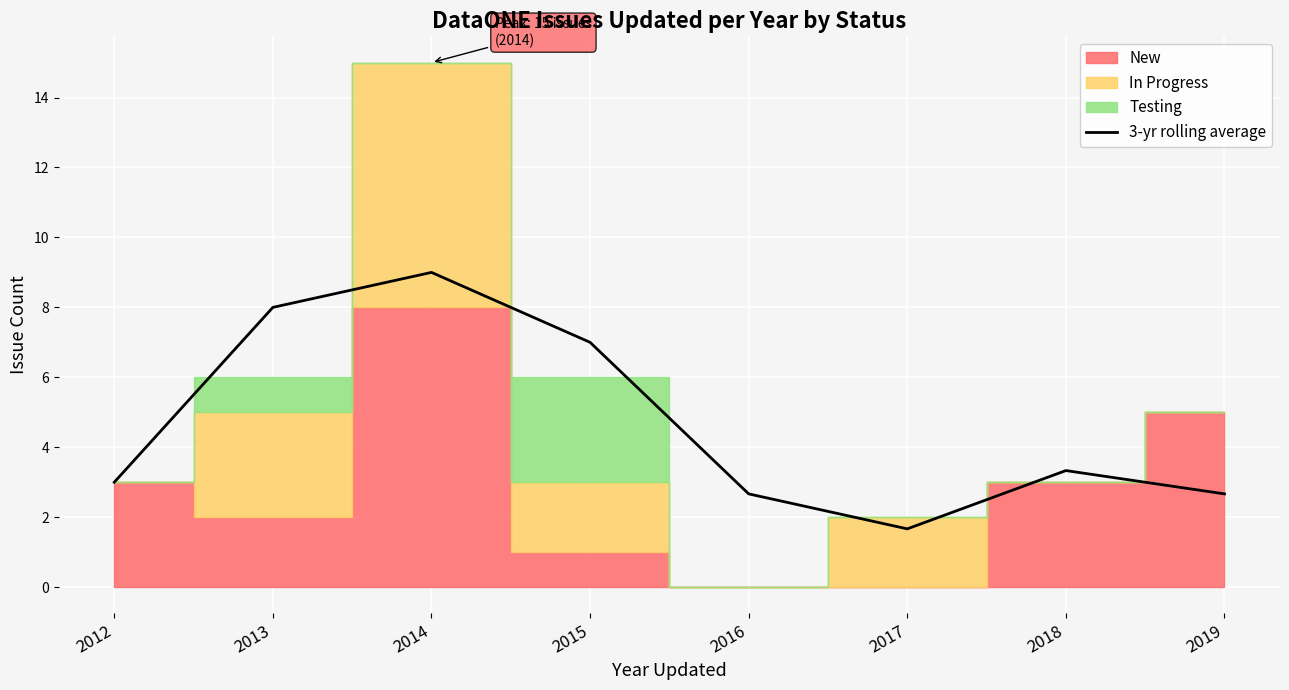

True or false: 3-yr rolling average has a value of 5.2 at 2018.

False